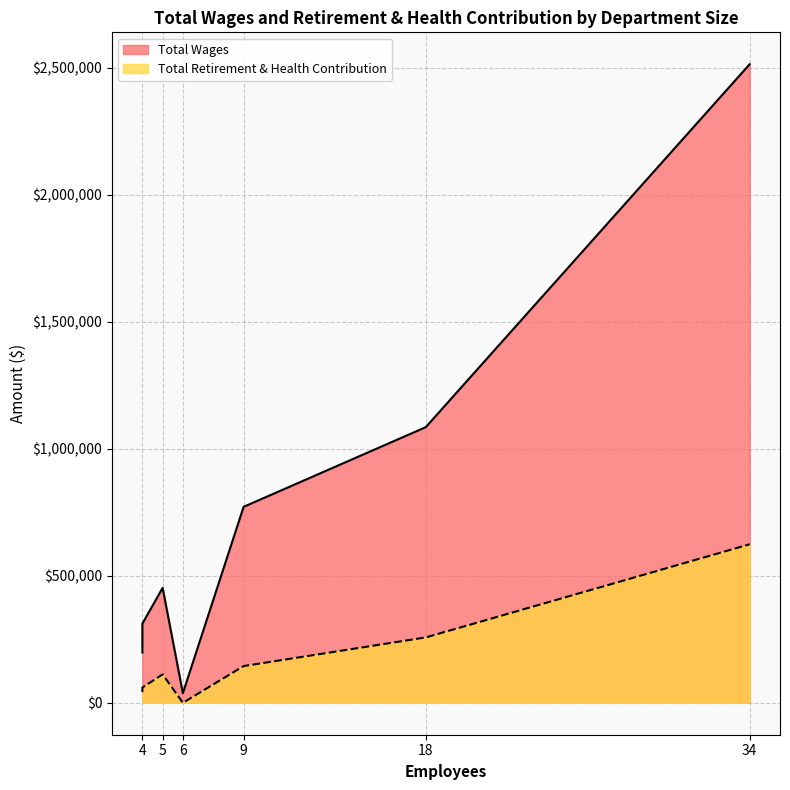

How many data points in Total Retirement & Health Contribution are less than 111973?

3